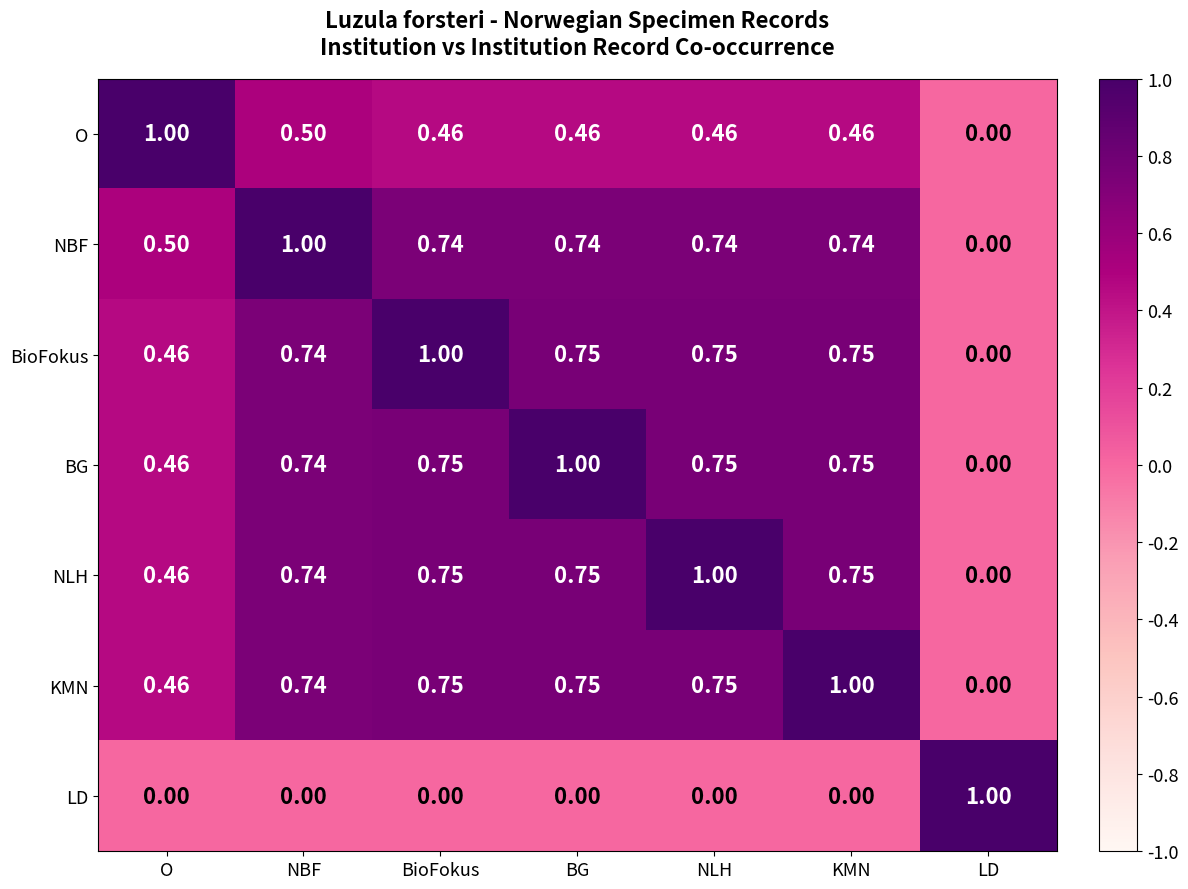

At which category is the sum across all series the highest?

NBF